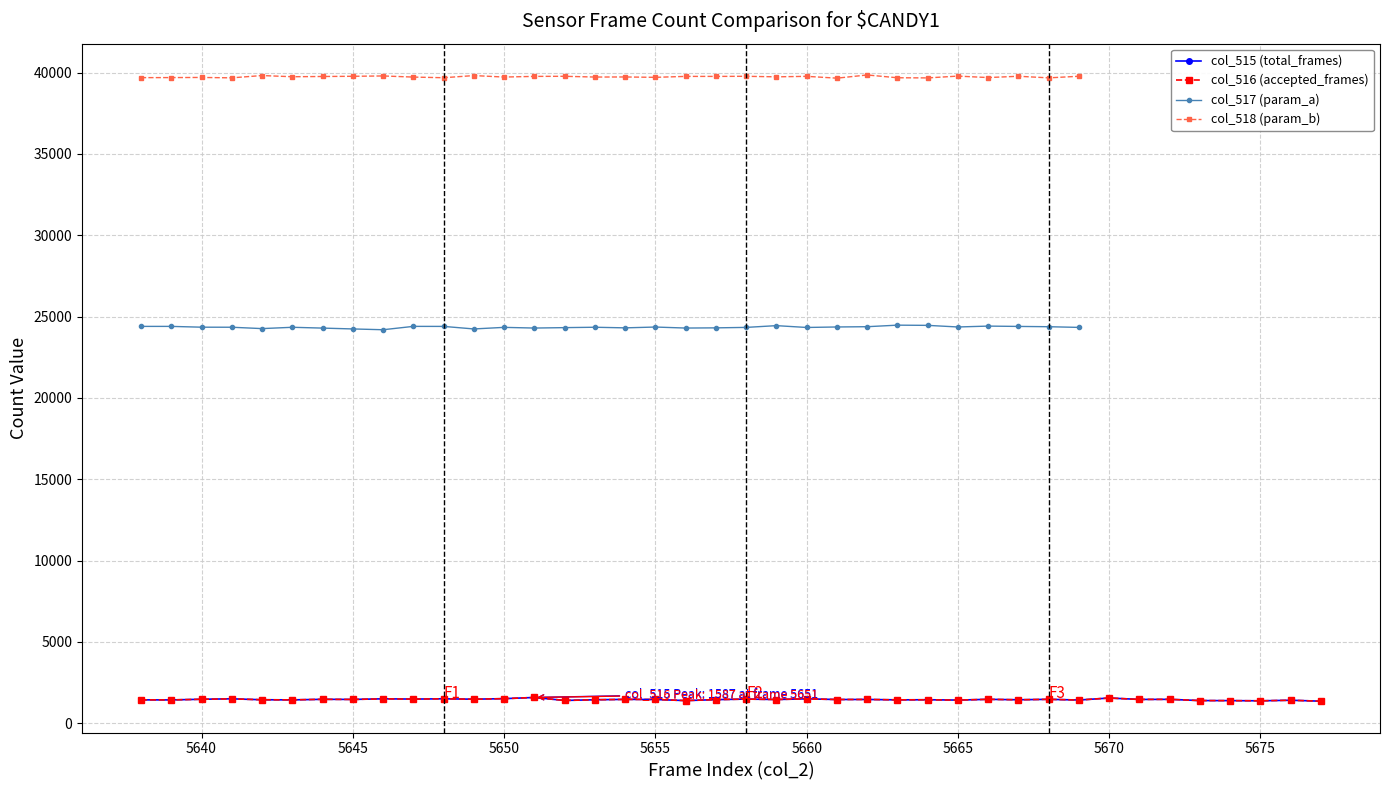

True or false: col_517 has a value of 34715 at 5667.

False